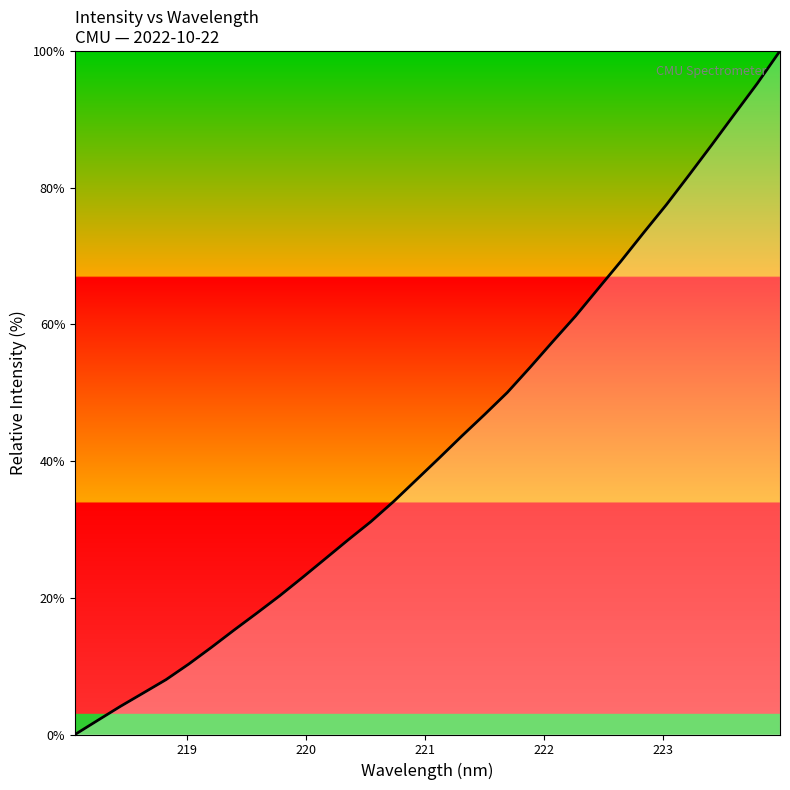

How many values are above zero?

31